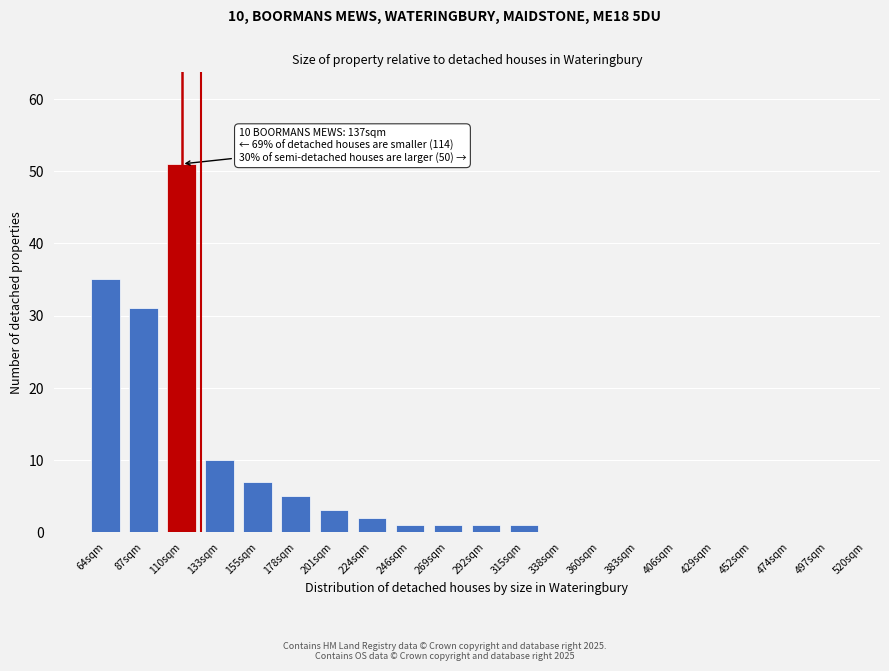

Reading right to left, extract all data points from this chart.

497sqm=0	474sqm=0	452sqm=0	429sqm=0	406sqm=0	383sqm=0	360sqm=0	338sqm=0	315sqm=1	292sqm=1	269sqm=1	246sqm=1	224sqm=2	201sqm=3	178sqm=5	155sqm=7	133sqm=10	110sqm=51	87sqm=31	64sqm=35